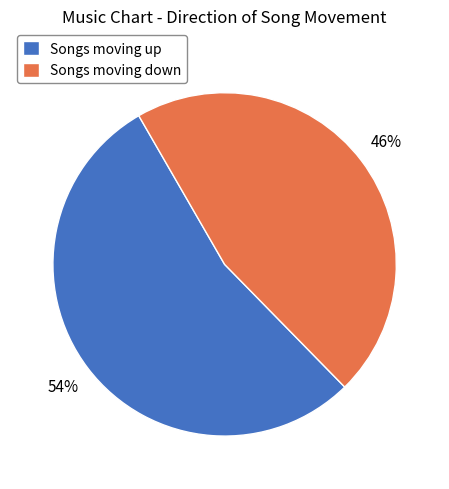

To the nearest percent, what percentage of the pie is Songs moving up?

54%